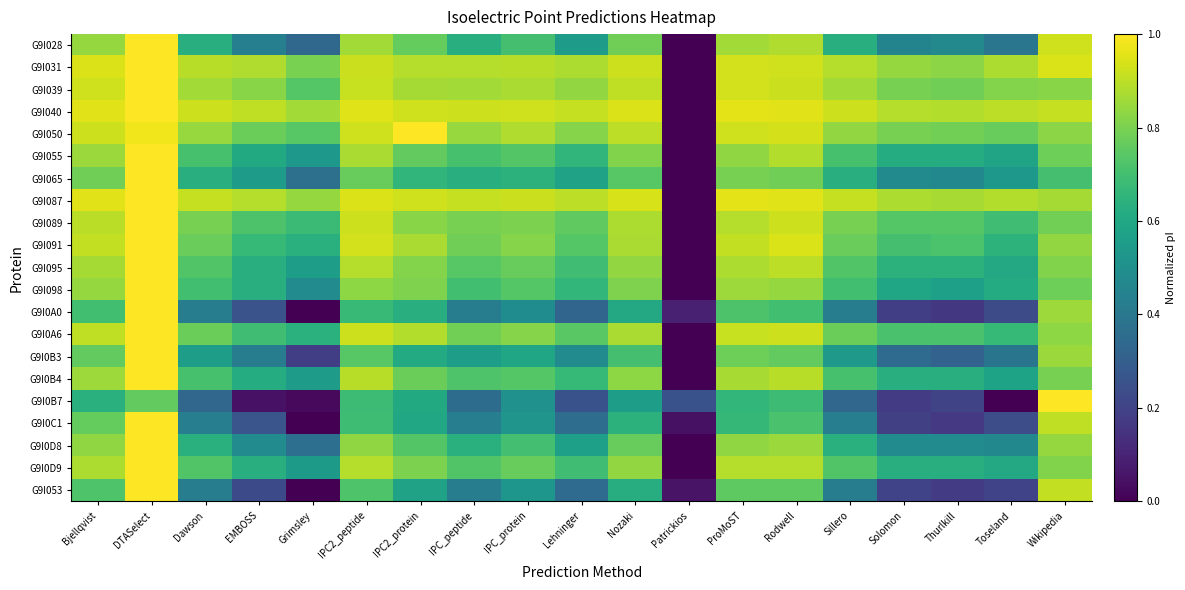

Count the number of categories in the chart.

19